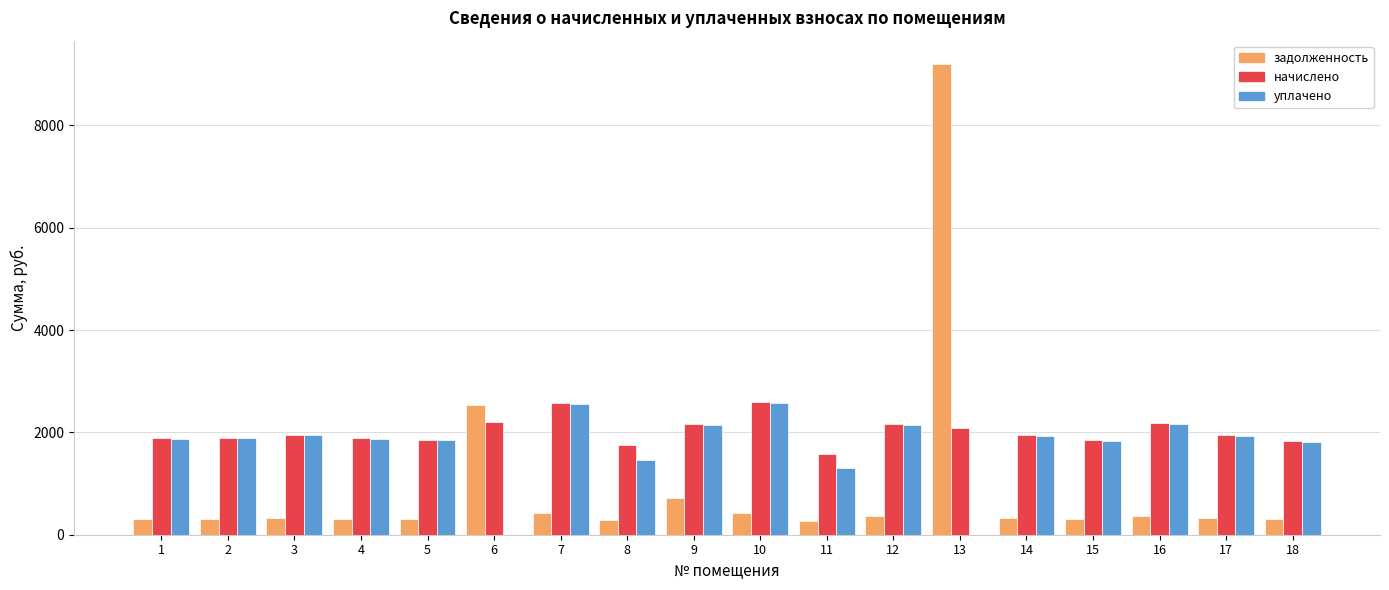

Between 2 and 7, which series saw the biggest shift?

начислено